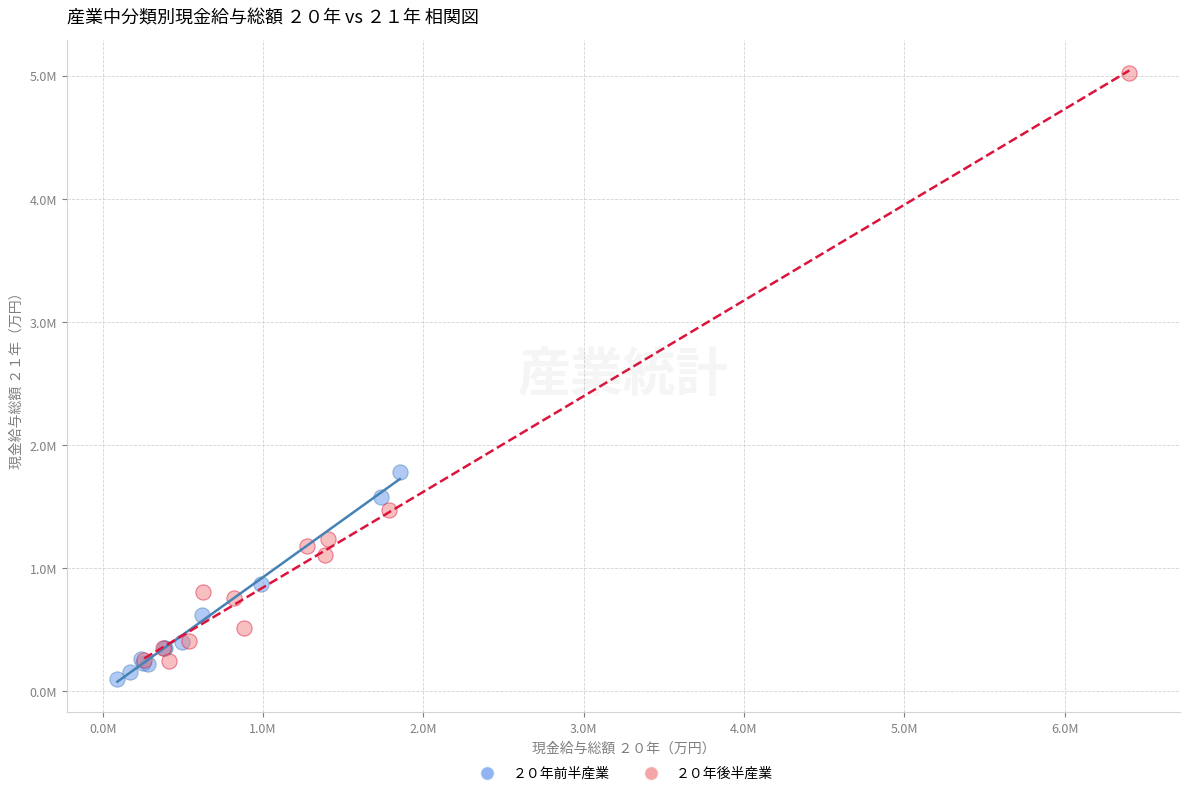

Which series has the widest spread of Y values?

２０年後半産業